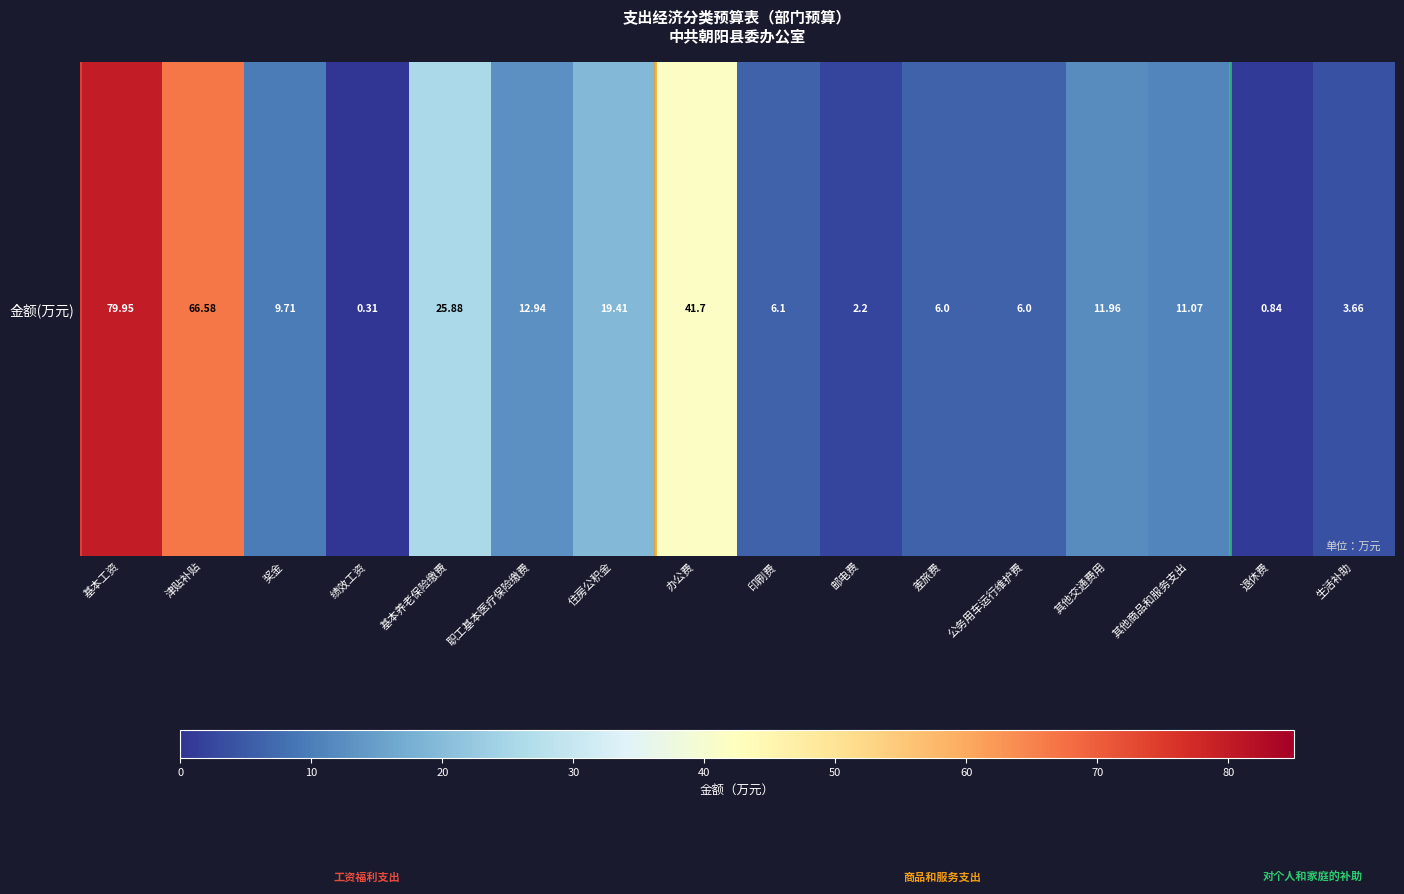

What is the maximum value shown in the chart?

80.0